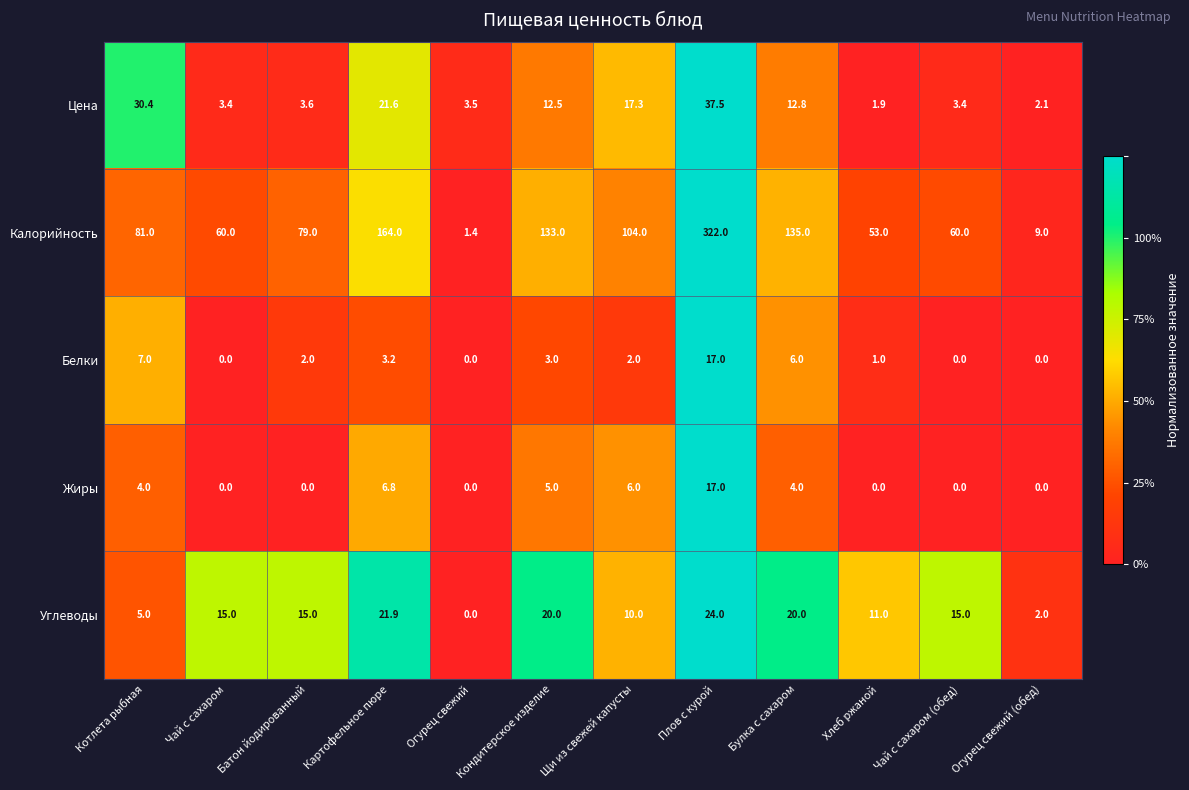

The value of Углеводы at Огурец свежий is 0.0. True or false?

True